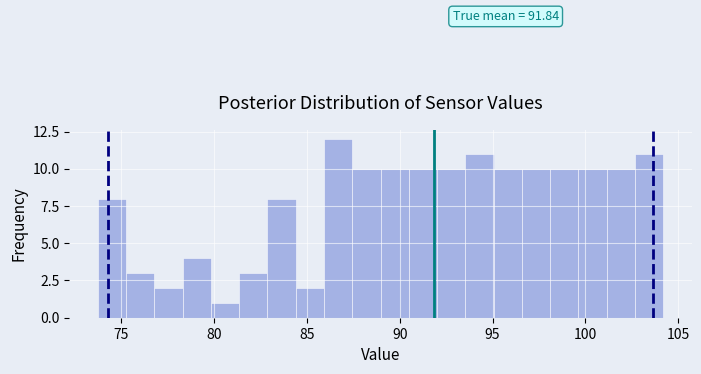

Around what value on the x-axis is the tallest bar? Give the approximate position of its centre, as read against the axis.

86.5